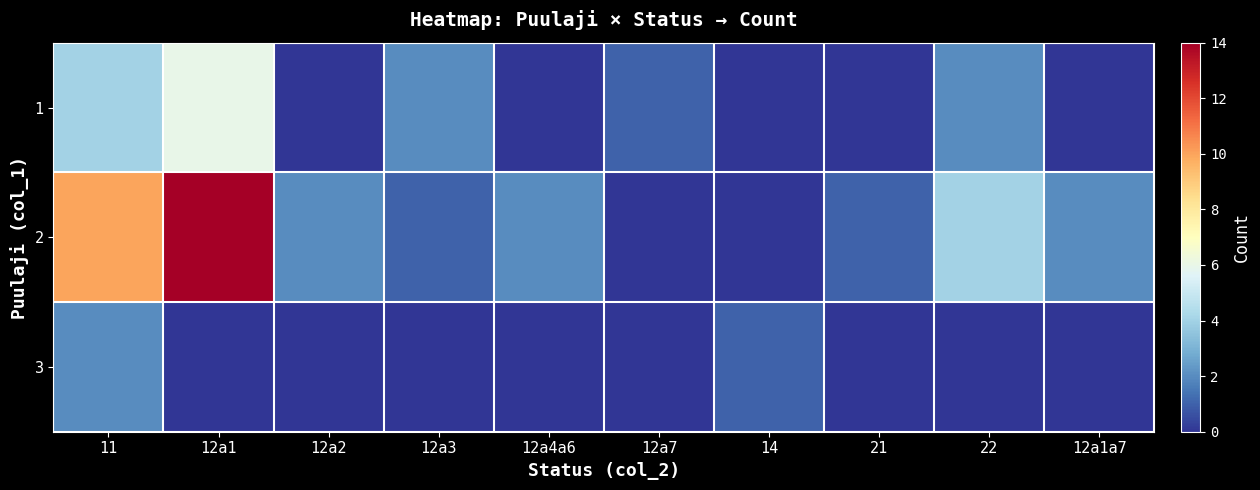

Reading left to right, list all the values displayed in this chart.

1: 11=4	12a1=6	12a2=0	12a3=2	12a4a6=0	12a7=1	14=0	21=0	22=2	12a1a7=0
2: 11=10	12a1=14	12a2=2	12a3=1	12a4a6=2	12a7=0	14=0	21=1	22=4	12a1a7=2
3: 11=2	12a1=0	12a2=0	12a3=0	12a4a6=0	12a7=0	14=1	21=0	22=0	12a1a7=0